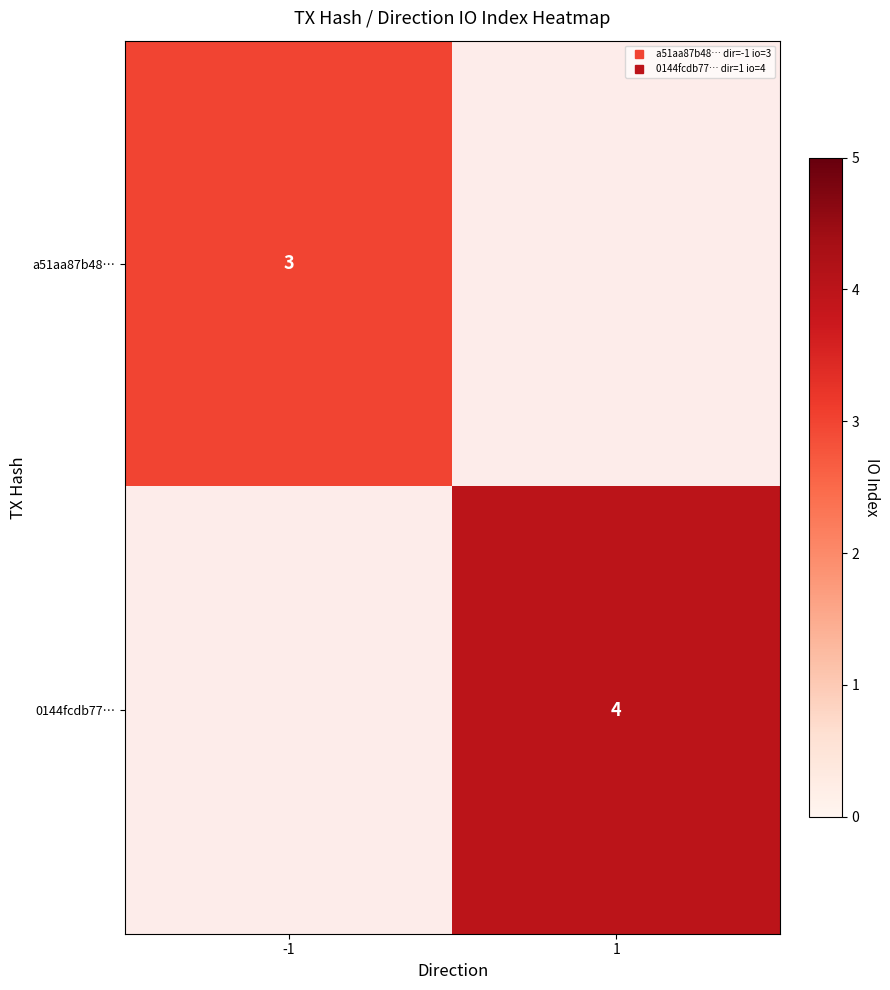

List the labels in order of 0144fcdb77… value, smallest first.

-1, 1